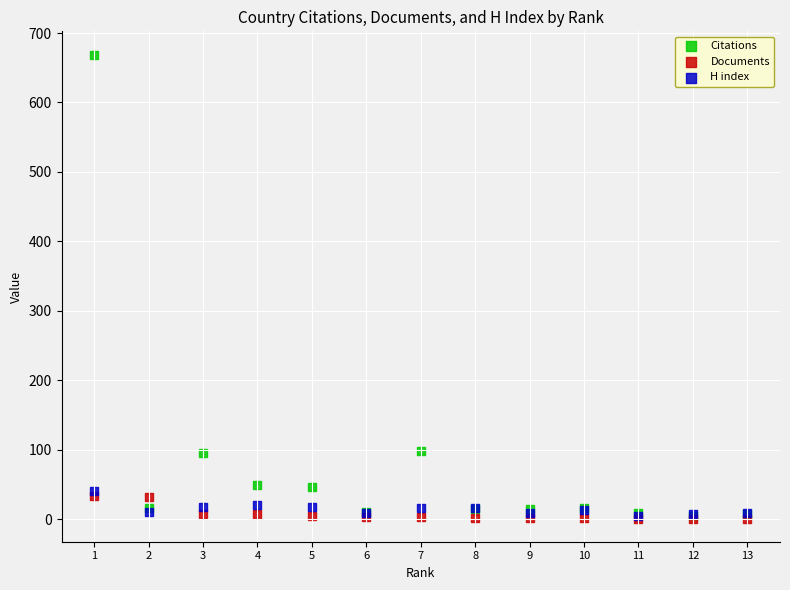

What are all the series names shown in the legend?

Citations, Documents, H index